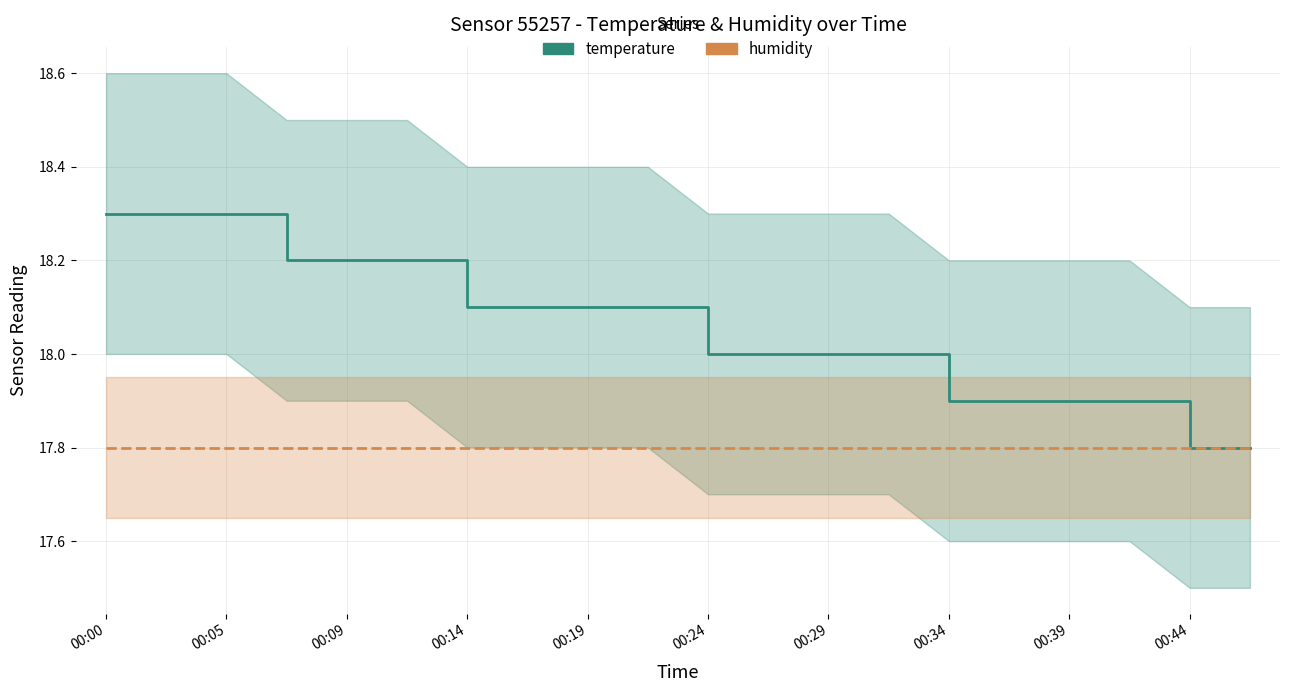

What is the sum of all humidity values?

356.0